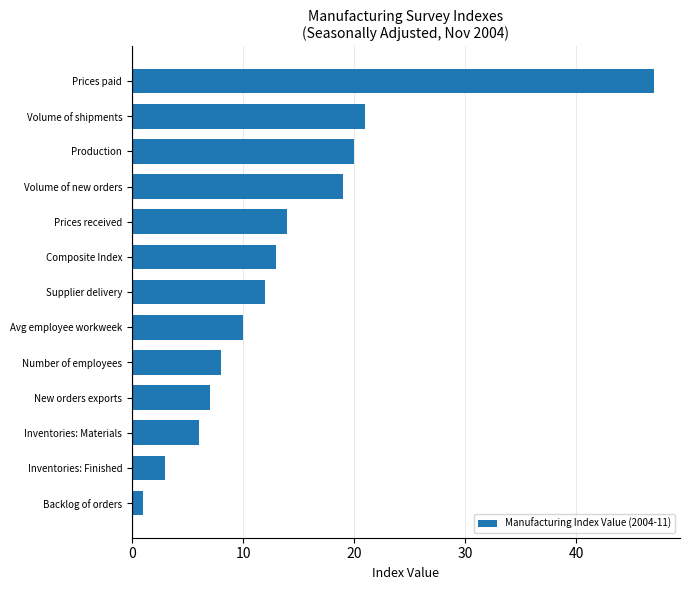

Where is the data nearest to the value 24?

Volume of shipments